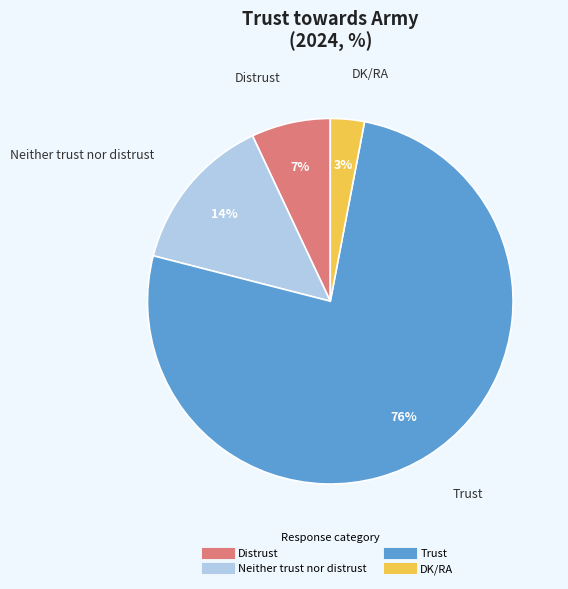

What percentage is the Distrust slice, to the nearest percent?

7%